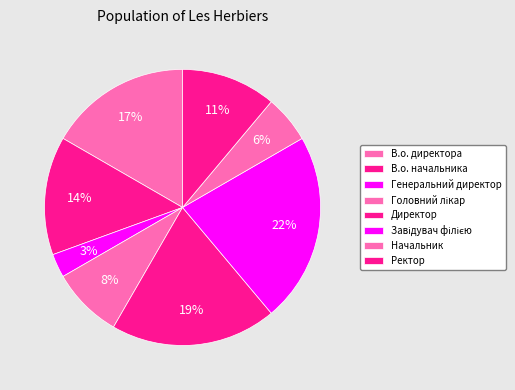

Rank the categories by value from lowest to highest.

Генеральний директор, Начальник, Головний лікар, Ректор, В.о. начальника, В.о. директора, Директор, Завідувач філією